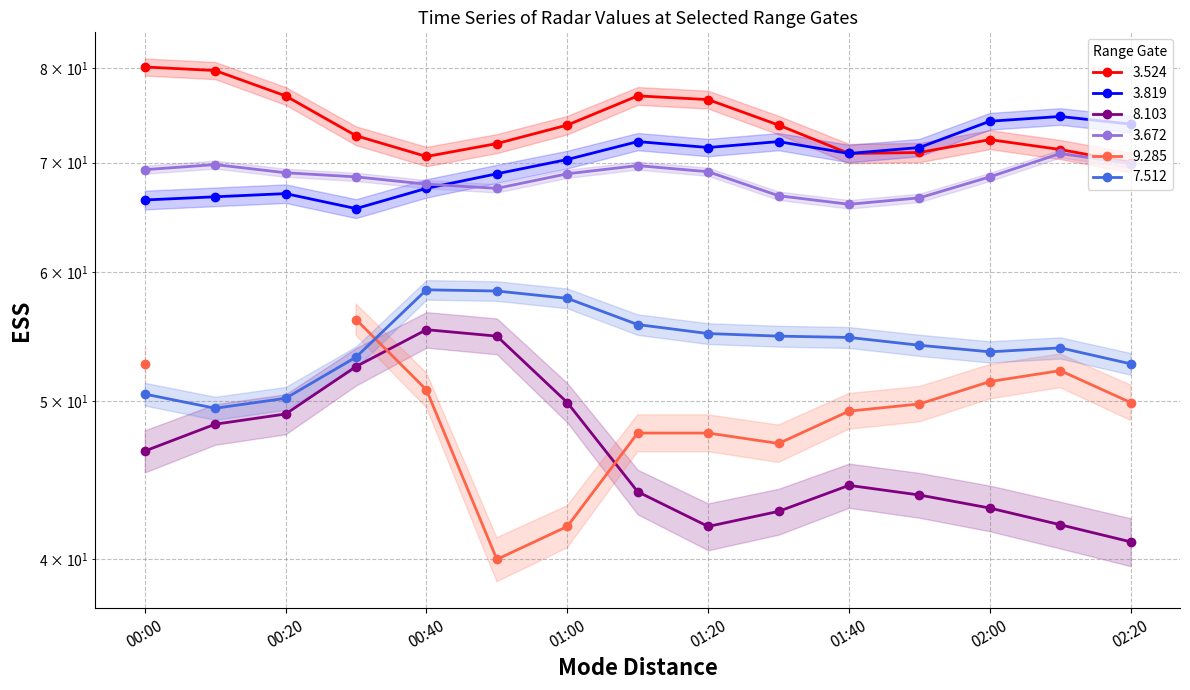

Is this an area chart (filled region under the line)?

No